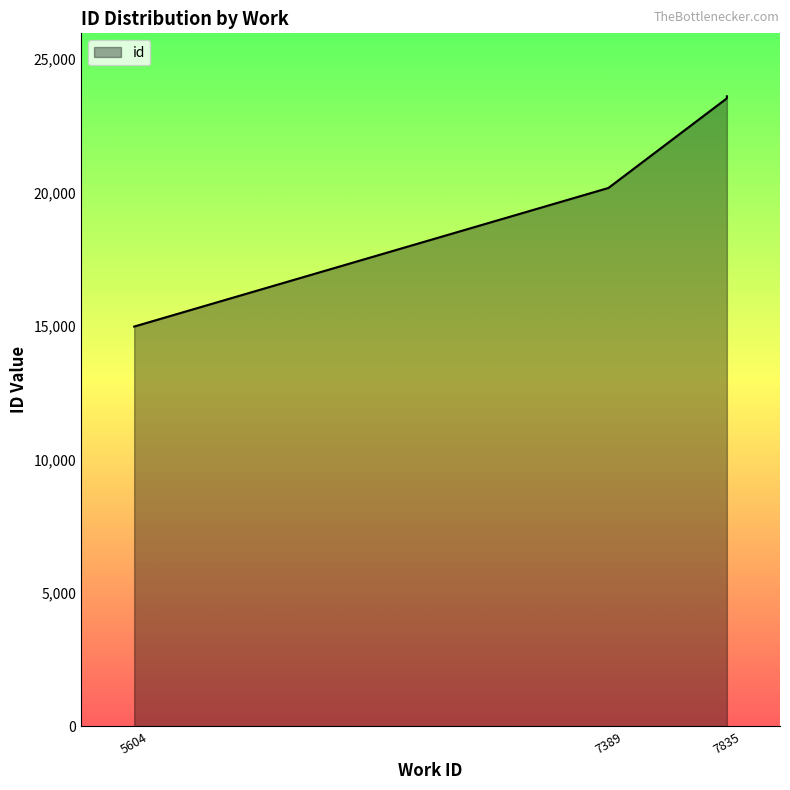

Which has a higher value, 7835 or 7835?

7835